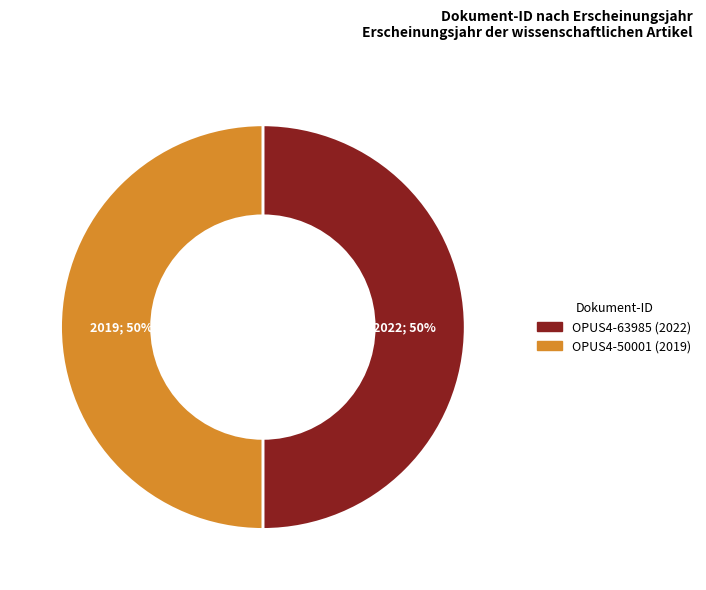

The OPUS4-63985 (2022) slice represents 50% of the pie. True or false?

True